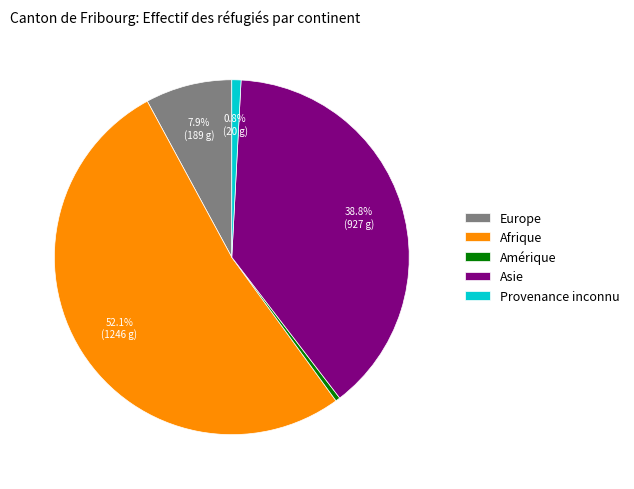

Do Asie and Amérique together represent more than half of the pie?

No